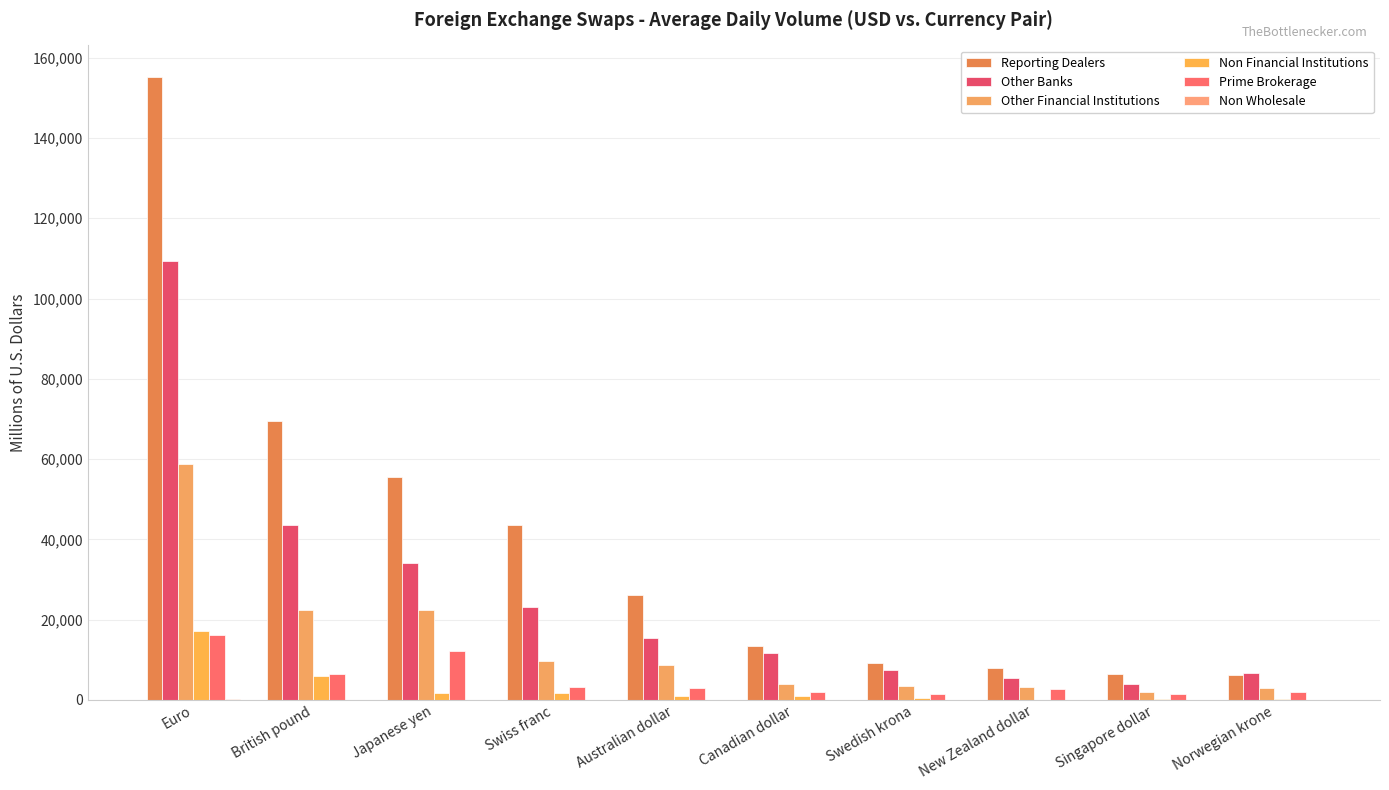

Reading left to right, list all the values displayed in this chart.

Reporting Dealers: Euro=155301.4	British pound=69457.9	Japanese yen=55443.7	Swiss franc=43661.2	Australian dollar=26175.5	Canadian dollar=13498.2	Swedish krona=9126.0	New Zealand dollar=7967.4	Singapore dollar=6560.6	Norwegian krone=6184.7
Other Banks: Euro=109320.4	British pound=43598.6	Japanese yen=33987.4	Swiss franc=23048.1	Australian dollar=15322.1	Canadian dollar=11795.2	Swedish krona=7398.1	New Zealand dollar=5334.1	Singapore dollar=4034.8	Norwegian krone=6784.2
Other Financial Institutions: Euro=58795.5	British pound=22469.4	Japanese yen=22487.3	Swiss franc=9736.1	Australian dollar=8680.6	Canadian dollar=3978.8	Swedish krona=3506.9	New Zealand dollar=3226.2	Singapore dollar=2015.3	Norwegian krone=2863.8
Non Financial Institutions: Euro=17041.3	British pound=5925.8	Japanese yen=1784.0	Swiss franc=1809.5	Australian dollar=973.4	Canadian dollar=967.3	Swedish krona=487.5	New Zealand dollar=89.8	Singapore dollar=267.1	Norwegian krone=337.4
Prime Brokerage: Euro=16258.5	British pound=6340.4	Japanese yen=12220.2	Swiss franc=3329.9	Australian dollar=3012.0	Canadian dollar=1909.7	Swedish krona=1505.3	New Zealand dollar=2781.6	Singapore dollar=1375.2	Norwegian krone=2020.7
Non Wholesale: Euro=246.9	British pound=42.0	Japanese yen=64.7	Swiss franc=66.1	Australian dollar=3.9	Canadian dollar=4.7	Swedish krona=2.8	New Zealand dollar=0.8	Singapore dollar=3.1	Norwegian krone=10.0